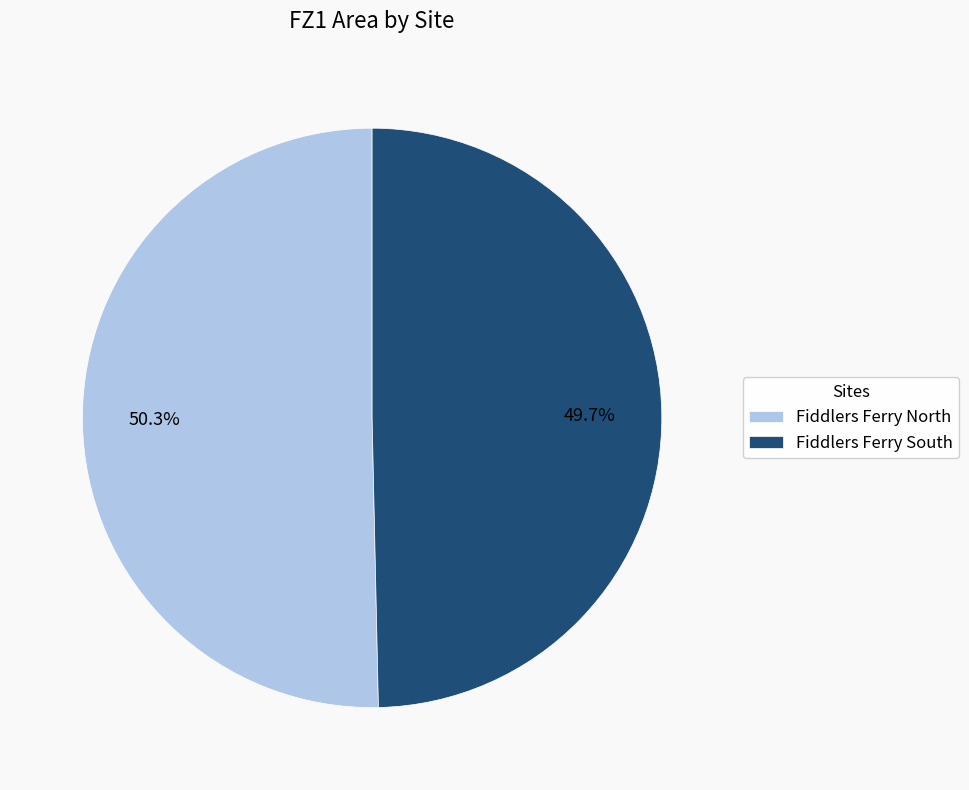

What is the smallest slice in the pie chart?

Fiddlers Ferry South